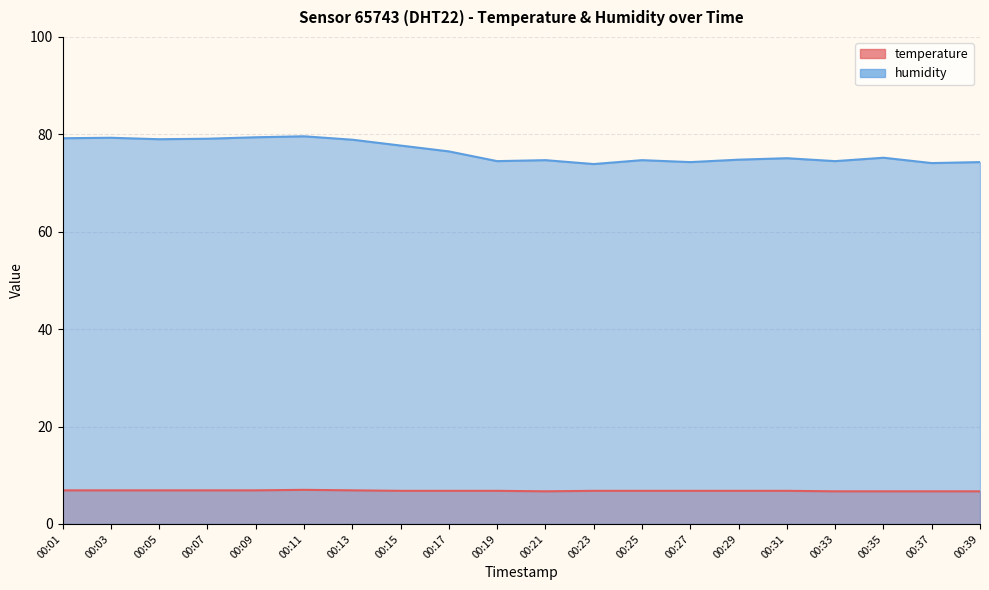

True or false: humidity and temperature cross at least once.

False